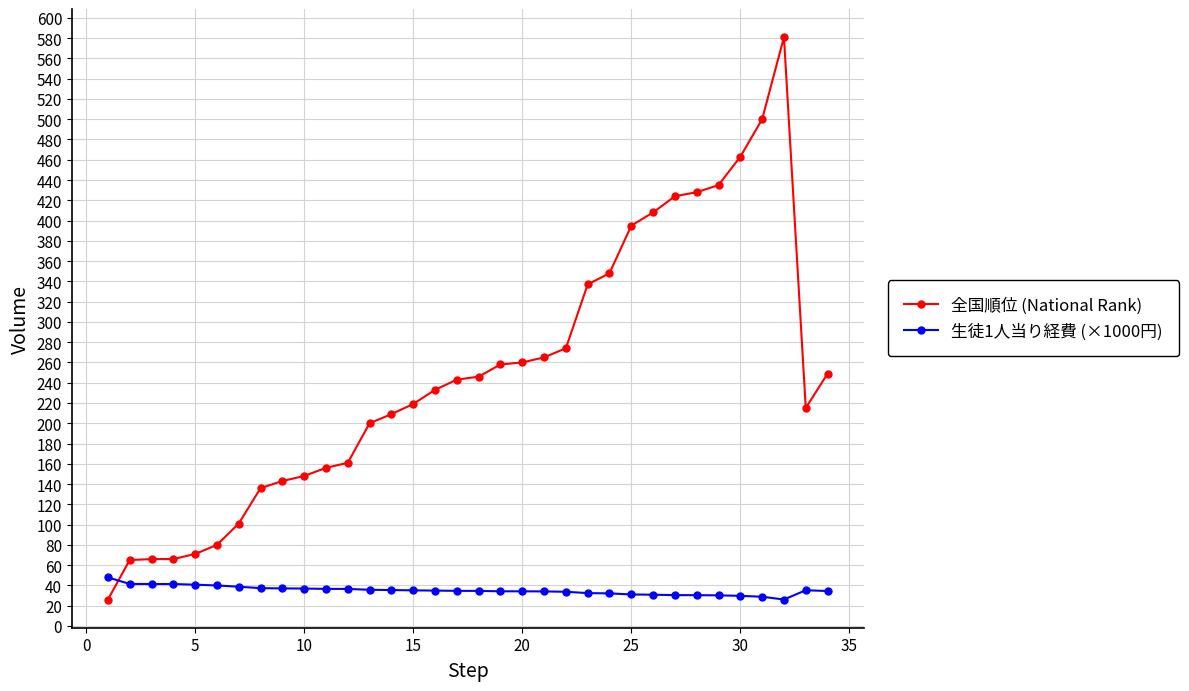

What are all the series names shown in the legend?

全国順位 (National Rank), 生徒1人当り経費 (×1000円)